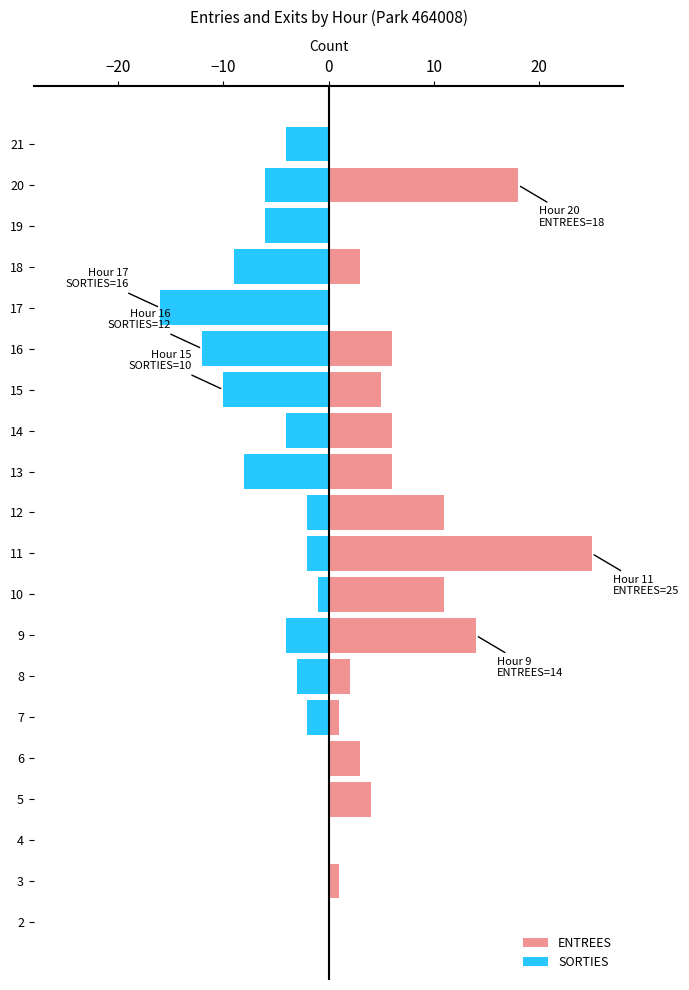

Which series has the largest total across all categories?

ENTREES